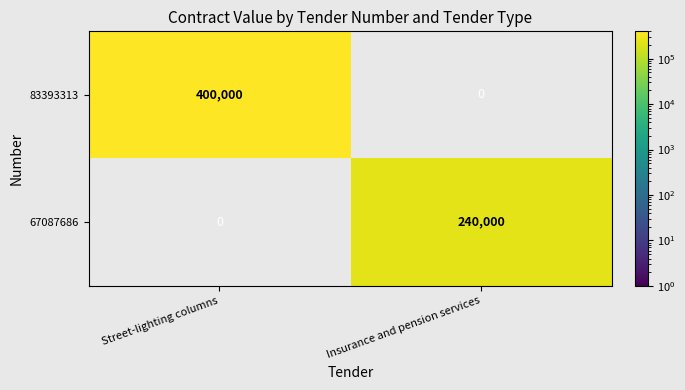

Is it true that 67087686 equals 53446 at Insurance and pension services?

False